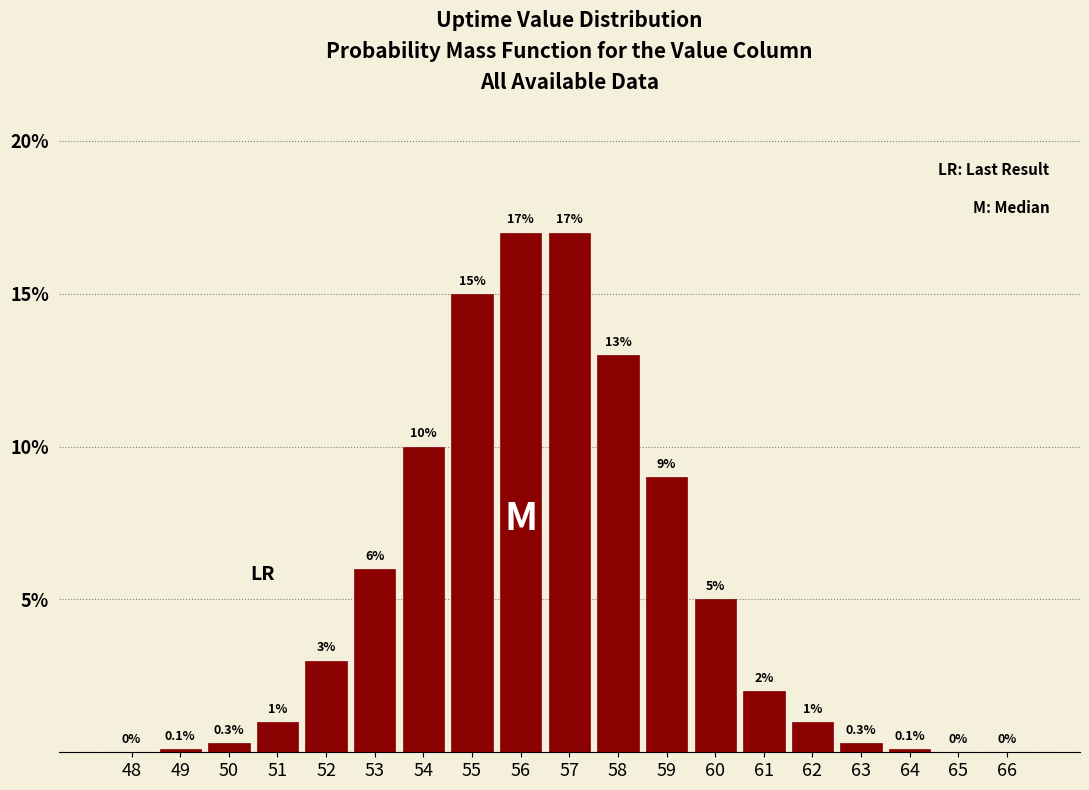

Reading right to left, extract all data points from this chart.

66=0.0	65=0.0	64=0.1	63=0.3	62=1.0	61=2.0	60=5.0	59=9.0	58=13.0	57=17.0	56=17.0	55=15.0	54=10.0	53=6.0	52=3.0	51=1.0	50=0.3	49=0.1	48=0.0